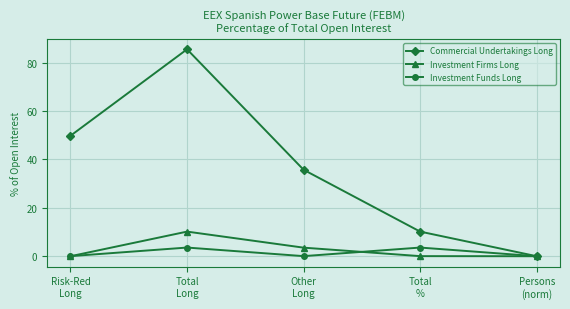

What is the difference between the maximum and minimum values in the Investment Firms Long series?

10.2